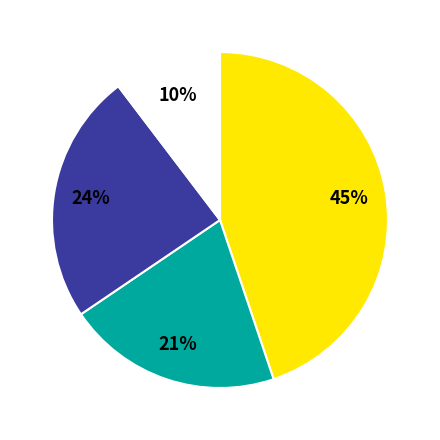

Is there any slice that represents more than half of the pie?

No